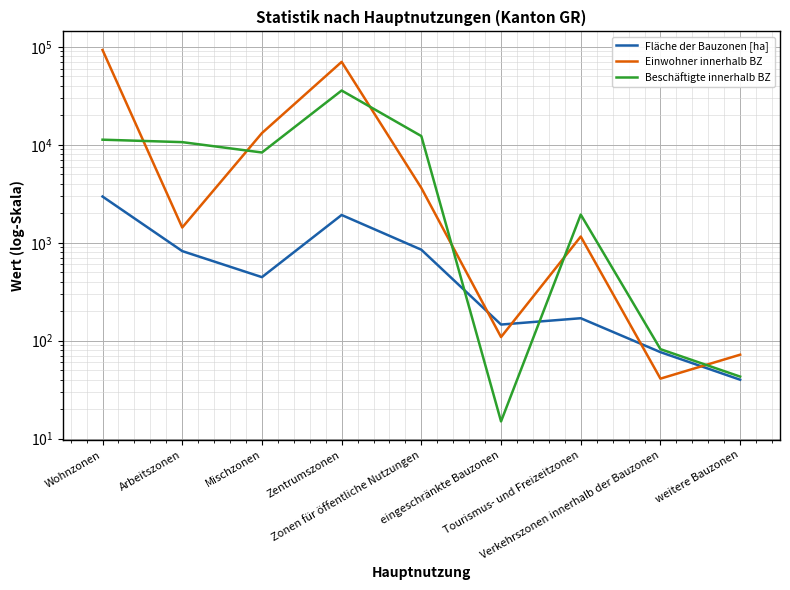

How many values in the Einwohner innerhalb BZ series are below 1431?

4